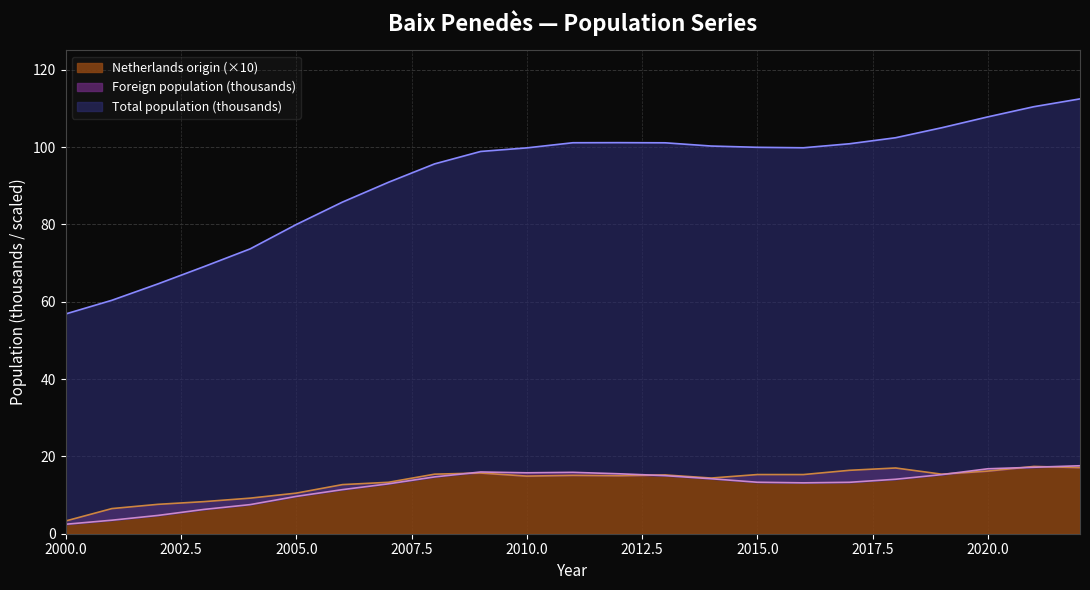

Is the value of Netherlands origin count at 2015 greater than the value of Total population at 2004?

No